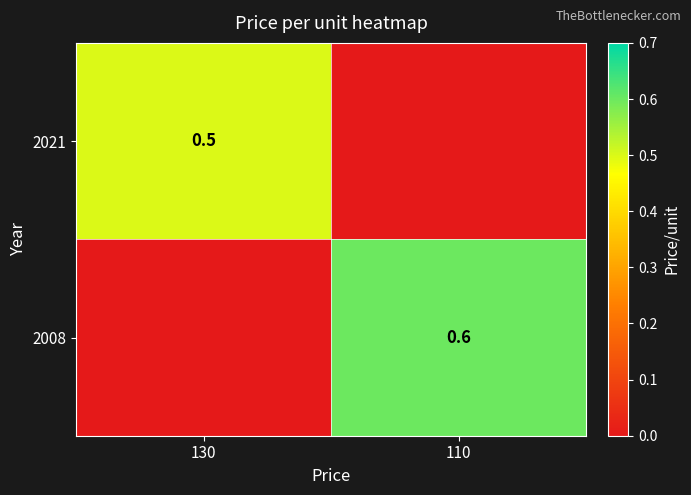

What is the greatest value displayed?

0.6